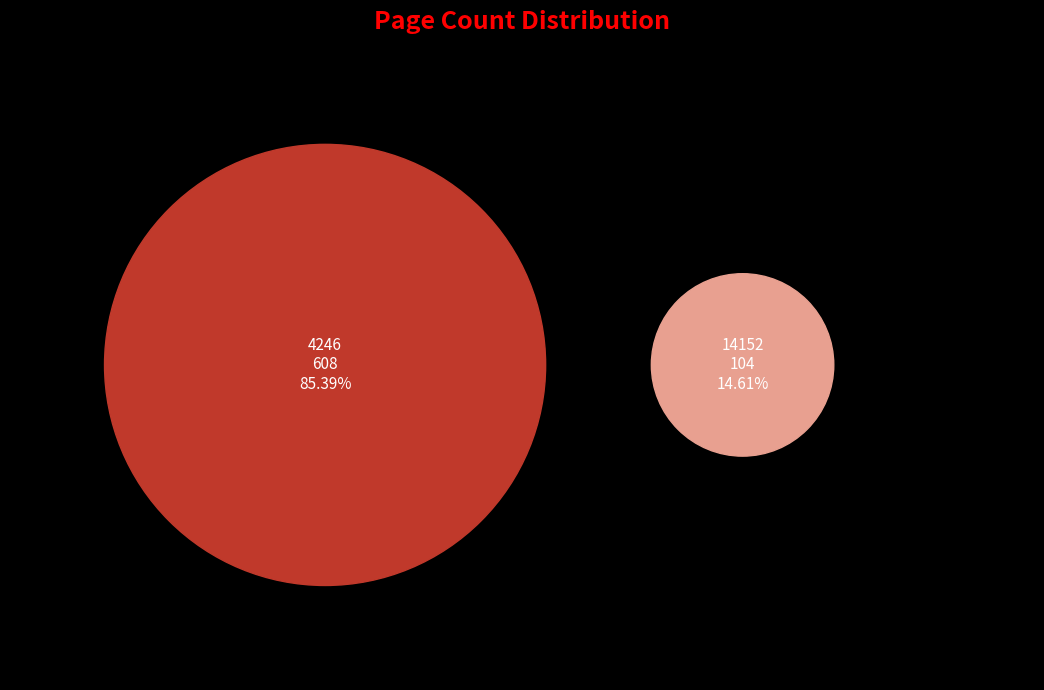

What is the total percentage of 4246 and 14152?

100.0%